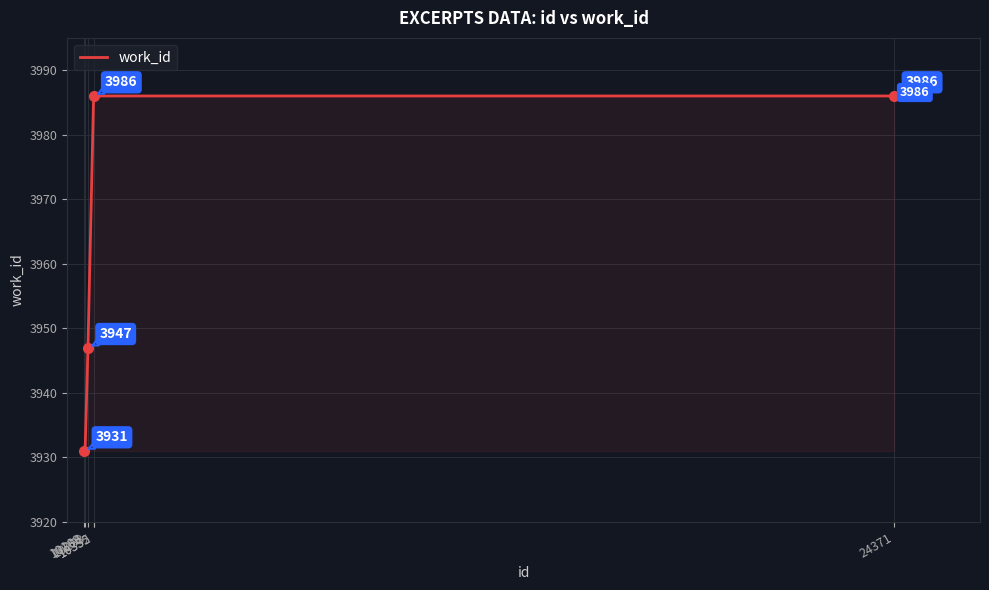

Is it true that the value at 10355 is 3986?

True